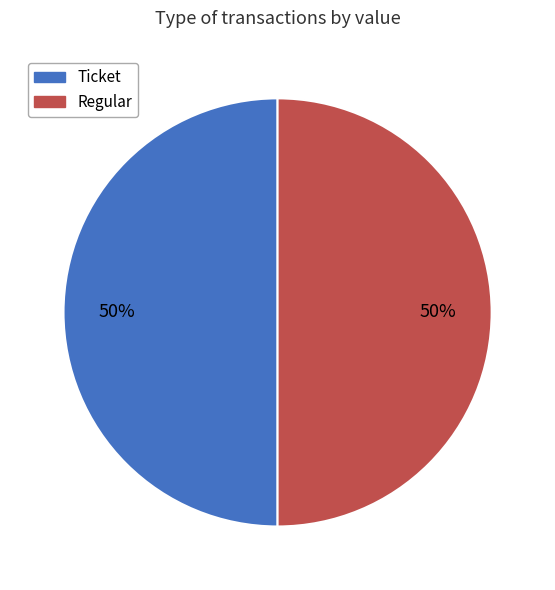

Do Ticket and Regular together represent more than half of the pie?

Yes